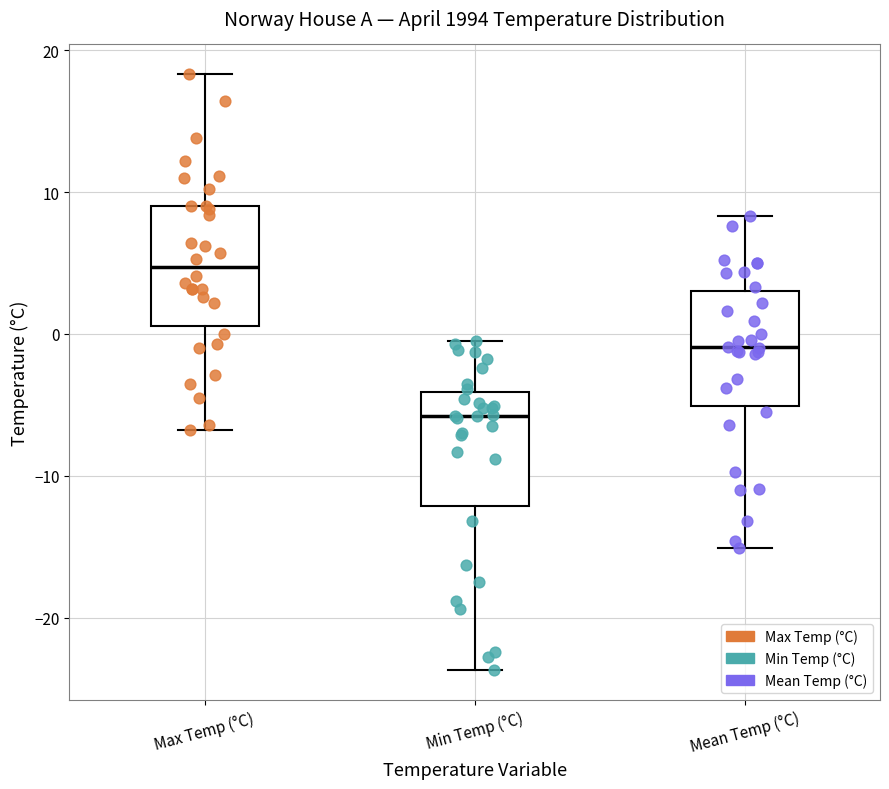

Which box's median line is the lowest?

Min Temp (°C)